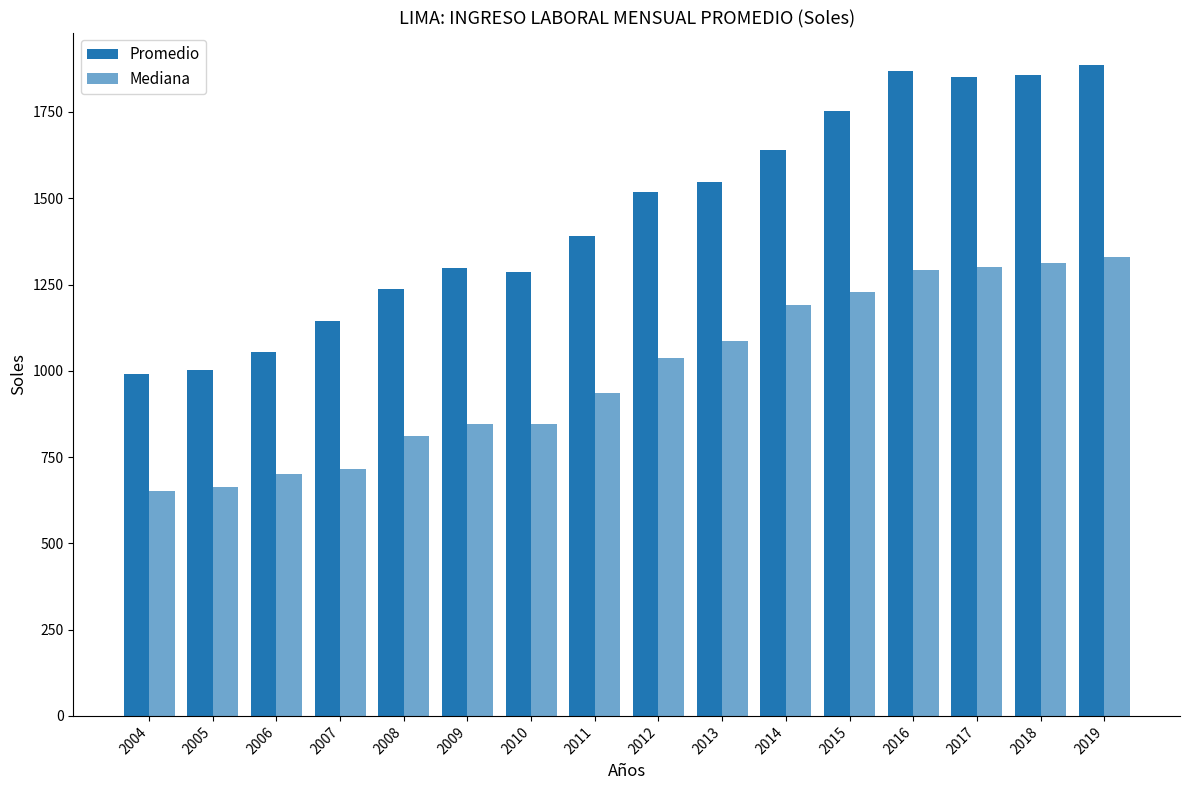

Which category has the lowest value in the Mediana series?

2004